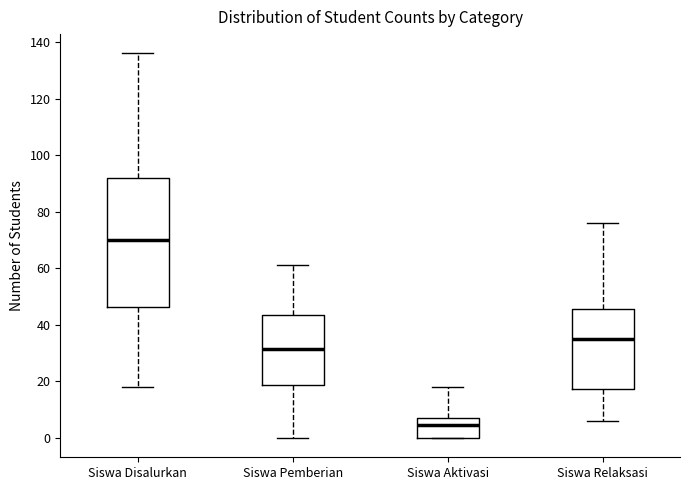

Reading left to right, read every box against the y-axis: the position of its median line, the range the box covers, and the ends of its whiskers. The values are not printed on the chart, so give them approximately, as read against the axis.

Siswa Disalurkan: median 70, box 46 to 92, whiskers 18 to 136
Siswa Pemberian: median 32, box 18 to 44, whiskers 0 to 62
Siswa Aktivasi: median 4, box 0 to 8, whiskers 0 to 18
Siswa Relaksasi: median 36, box 18 to 46, whiskers 6 to 76